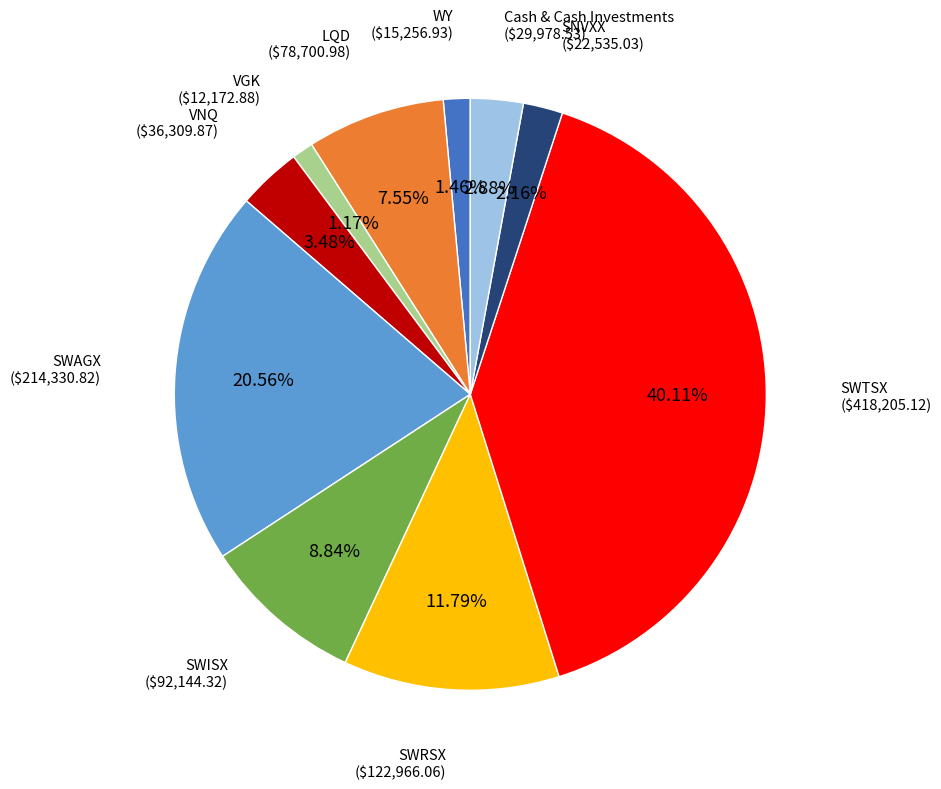

Is there any slice that represents more than half of the pie?

No